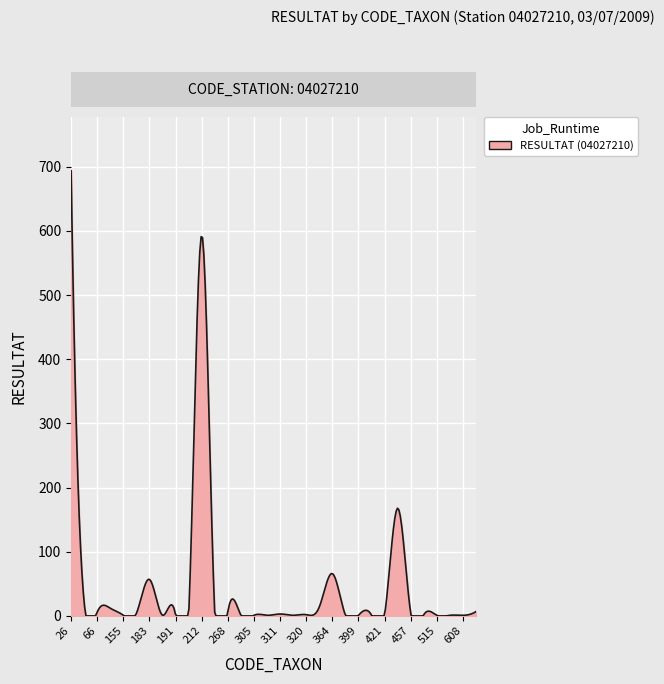

What is the maximum value shown in the chart?

694.0